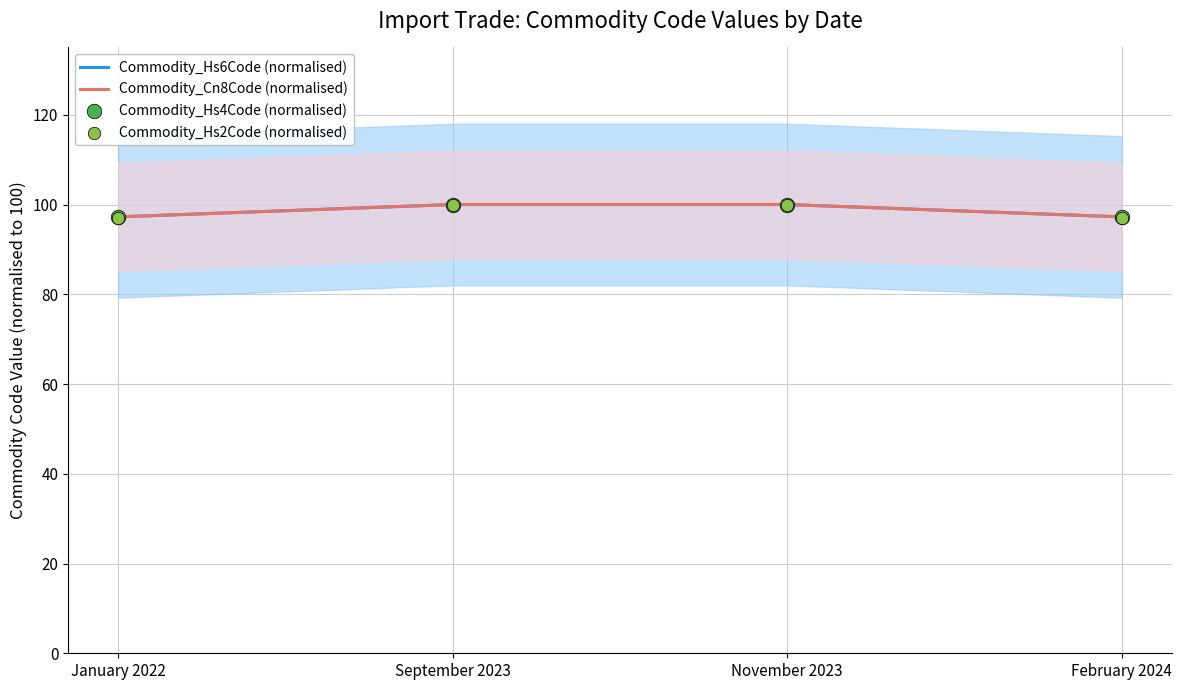

At which category is the sum across all series the highest?

November 2023